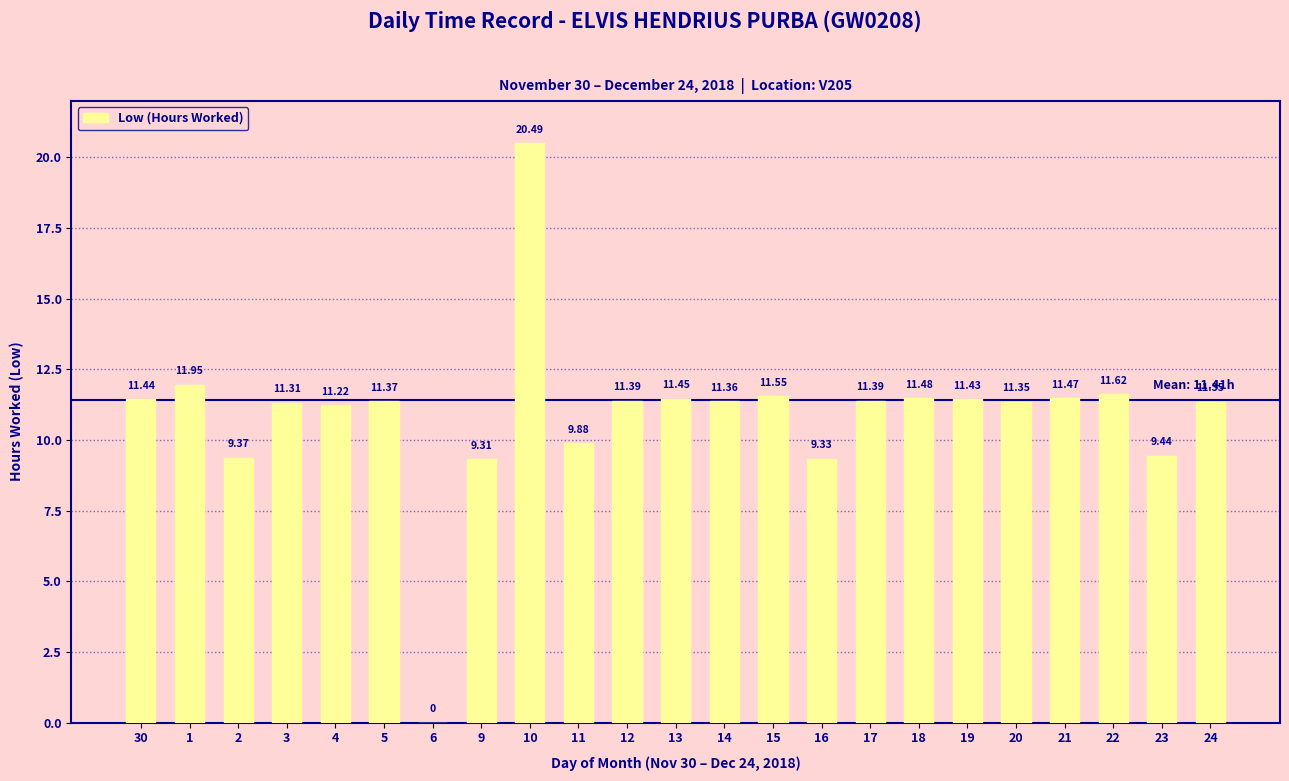

Between 10 and 19, which is larger?

10